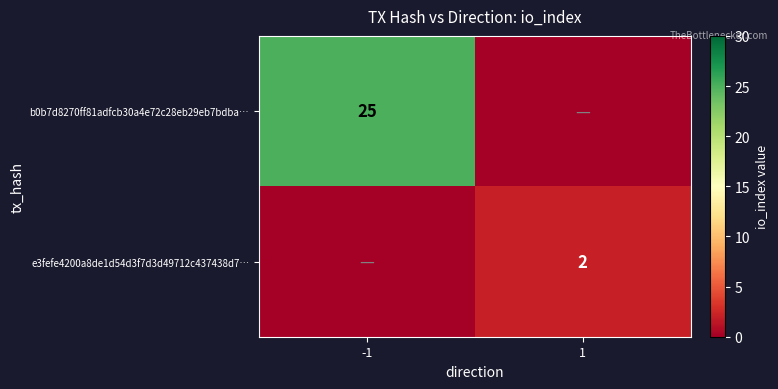

At which category does the chart reach its peak across all series?

-1